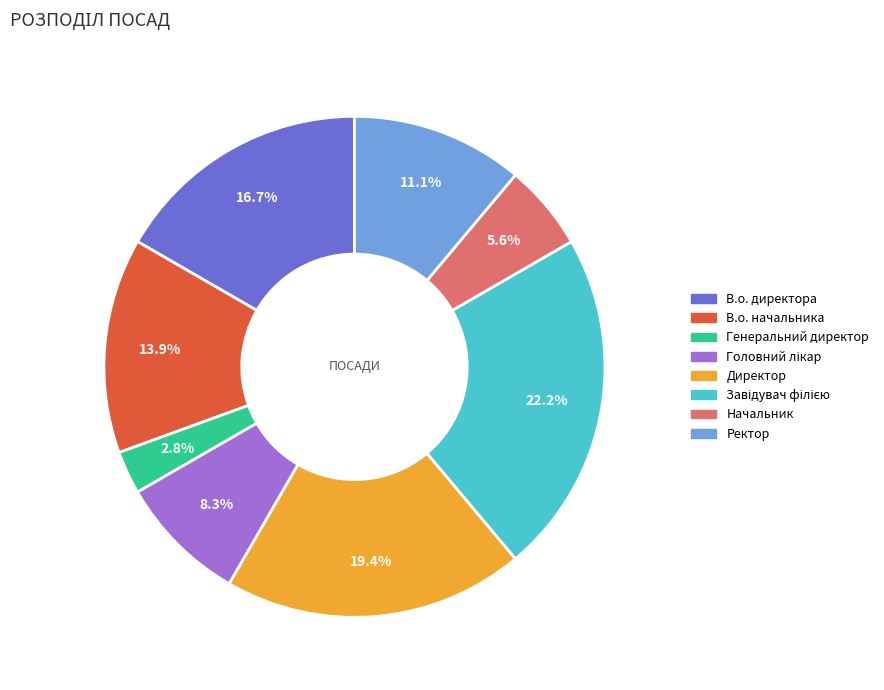

Is there a majority slice in this chart?

No